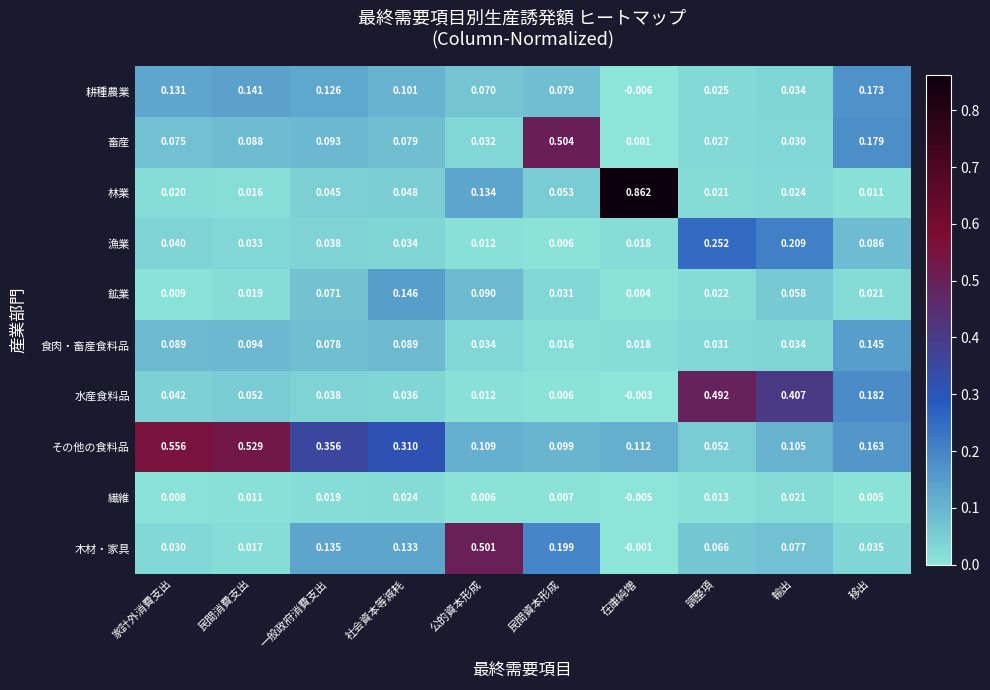

Which series has the largest total across all categories?

その他の食料品